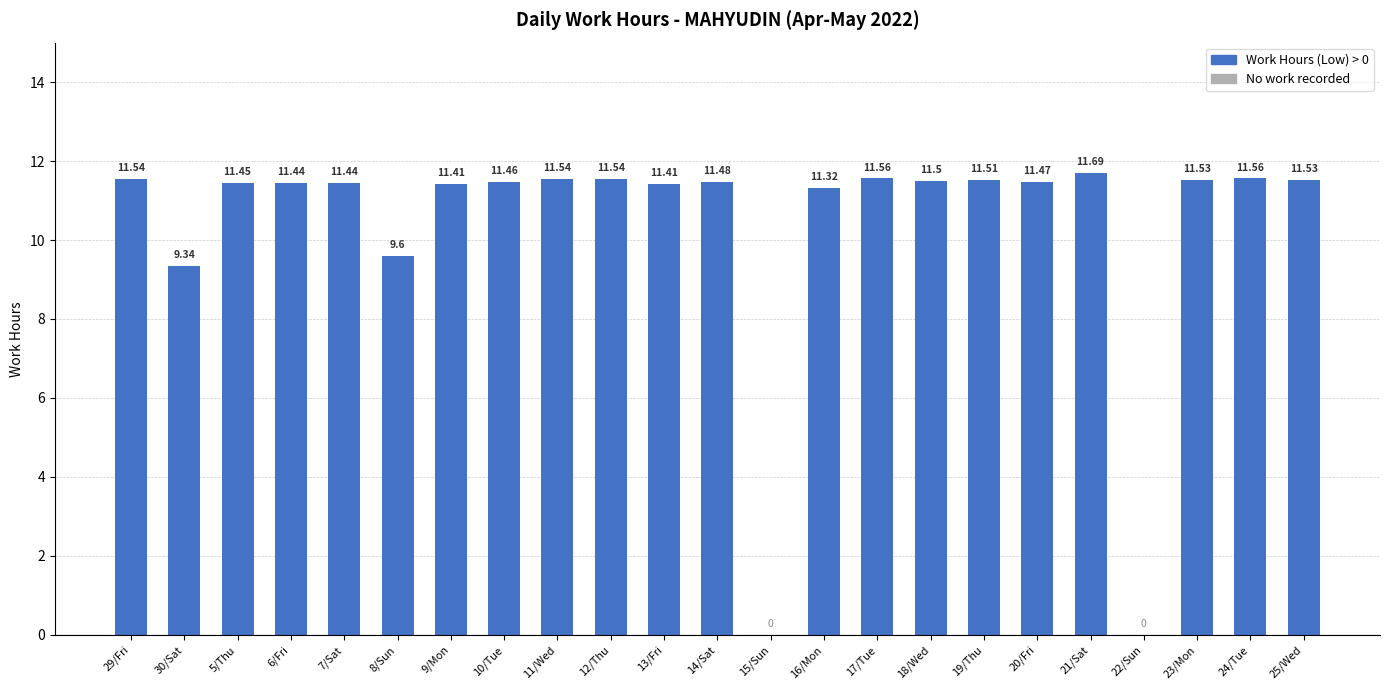

What value does the data have at 8/Sun?

9.6